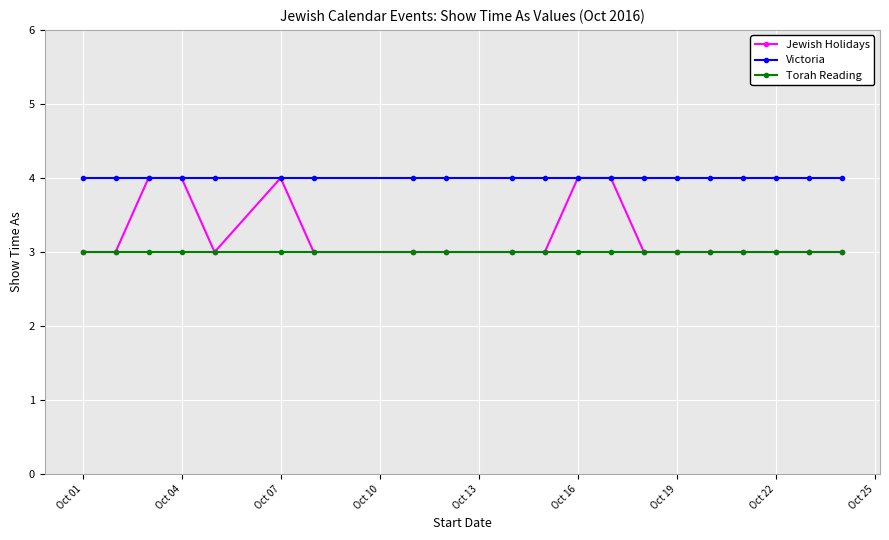

True or false: Victoria and Torah Reading cross at least once.

False